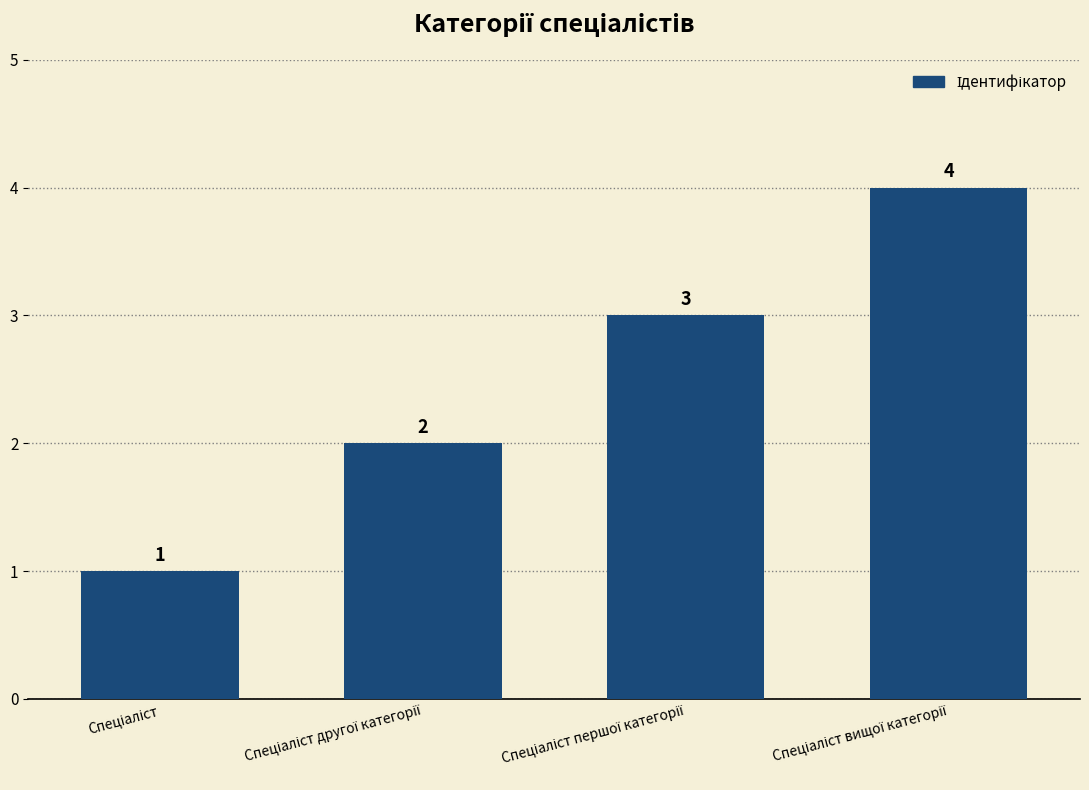

Count the values in the range 2 to 4.

3